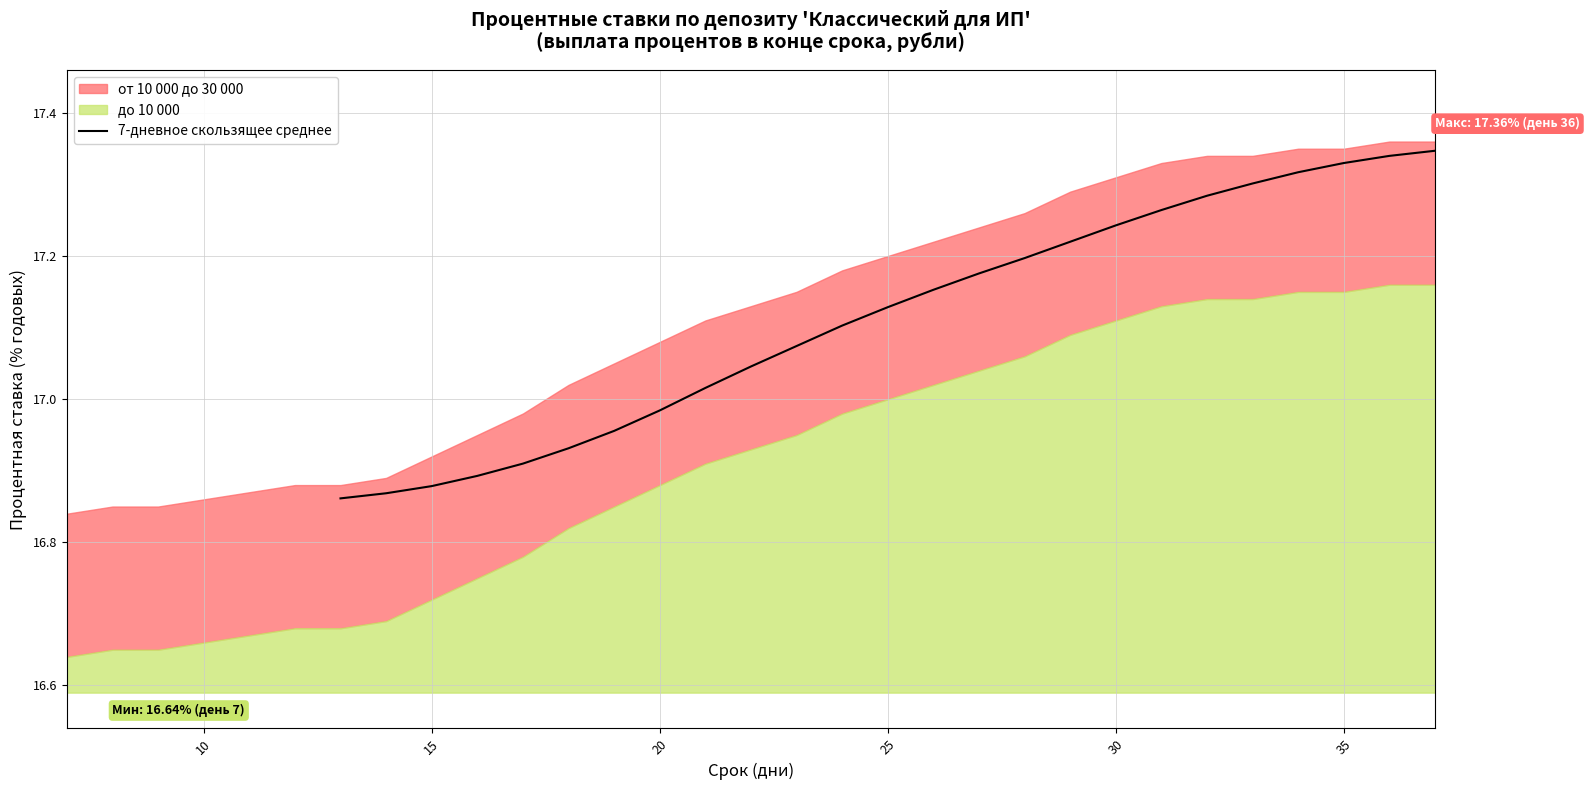

Count the number of values greater than 17.

17